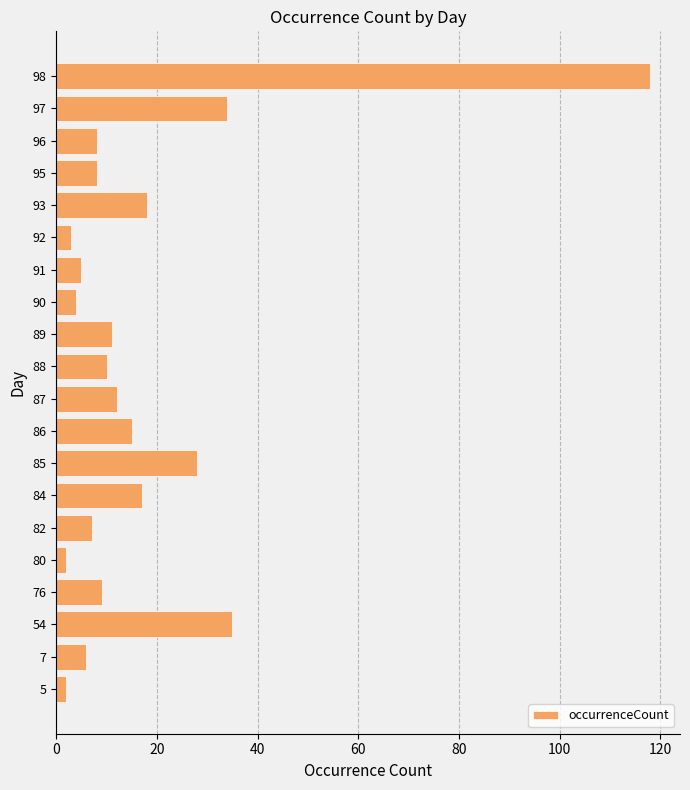

What is the sum of all values?

352